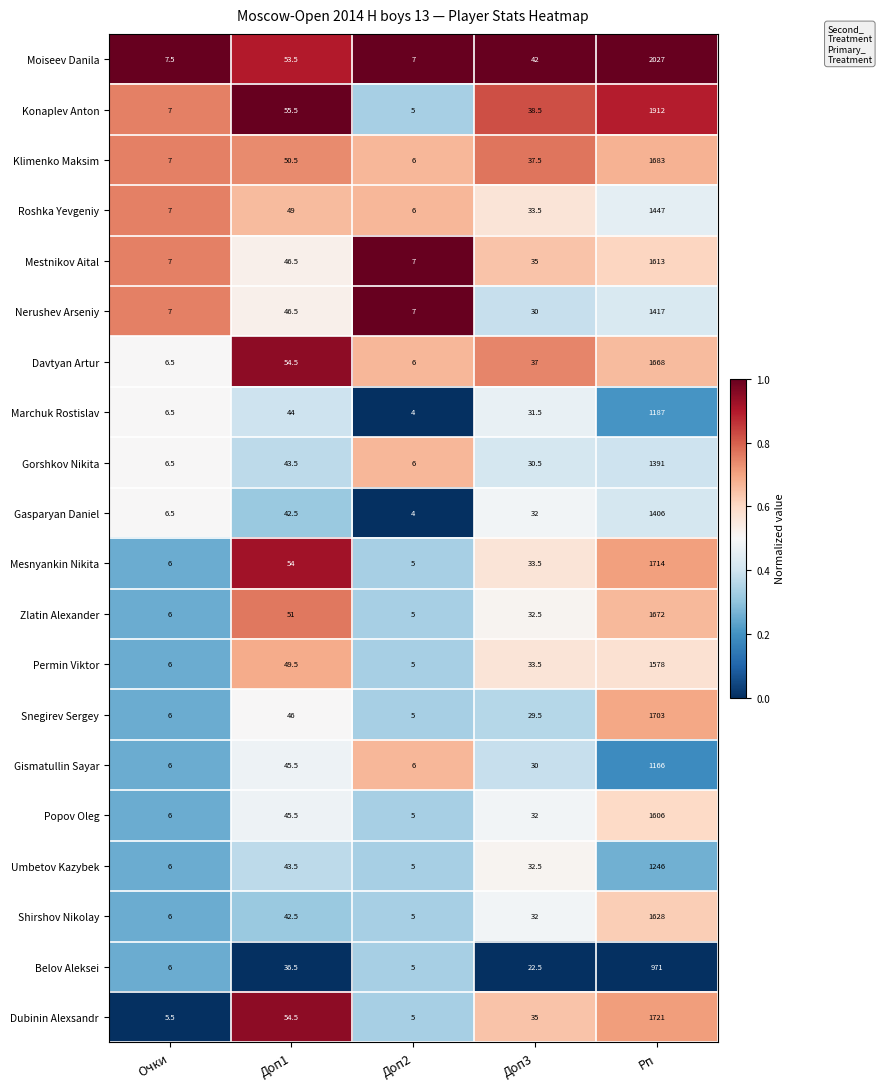

Which category has the highest value in the Gasparyan Daniel series?

Рп